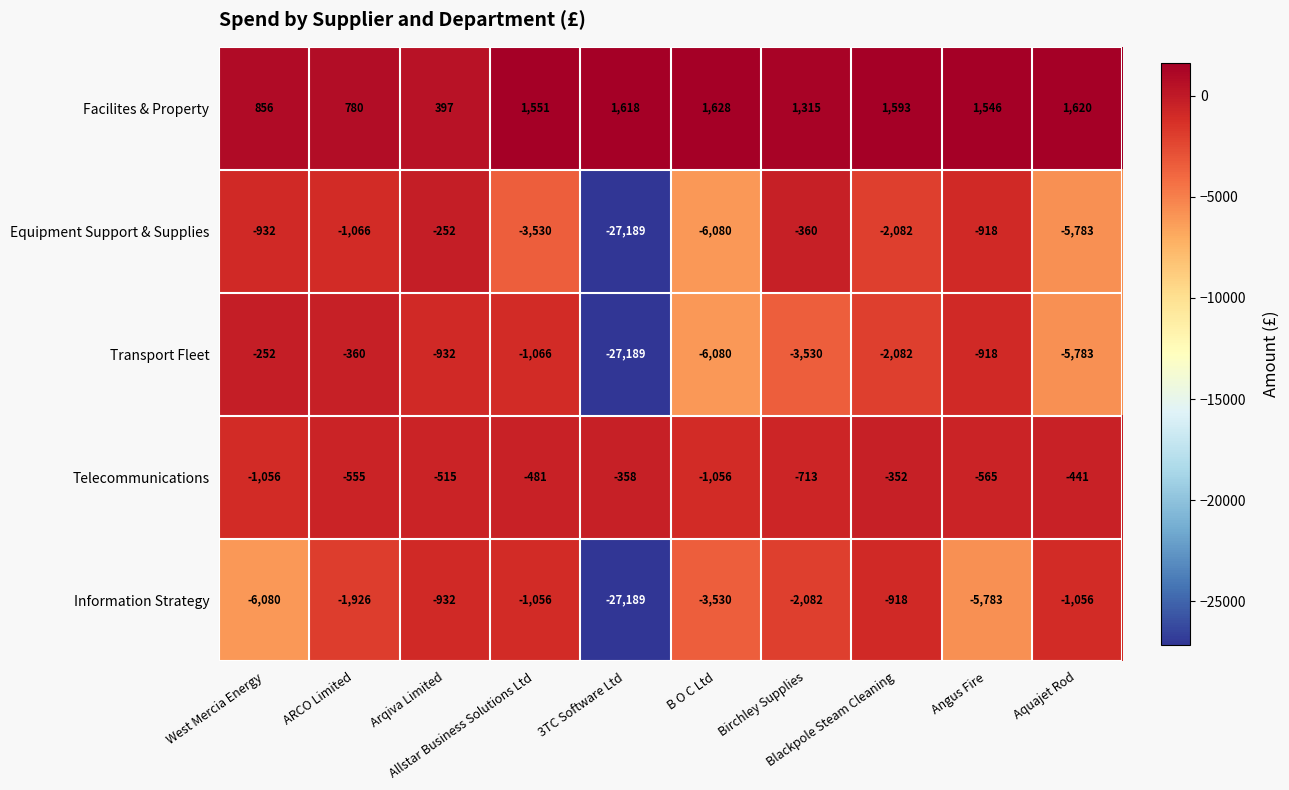

What is the sum of all Equipment Support & Supplies values?

-48192